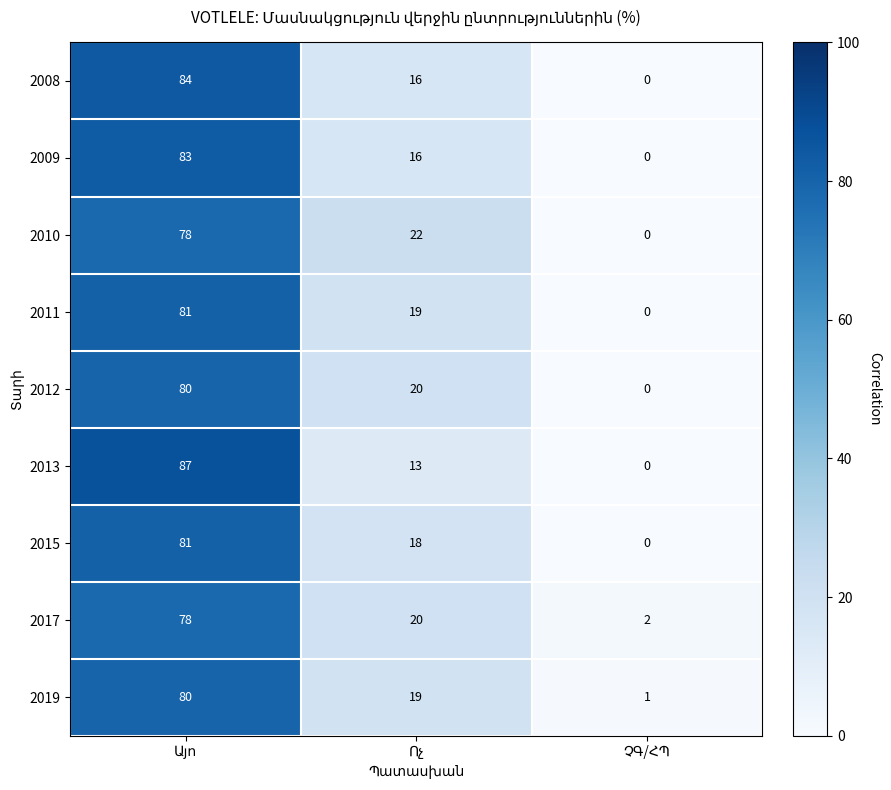

How many series are shown in this chart?

9